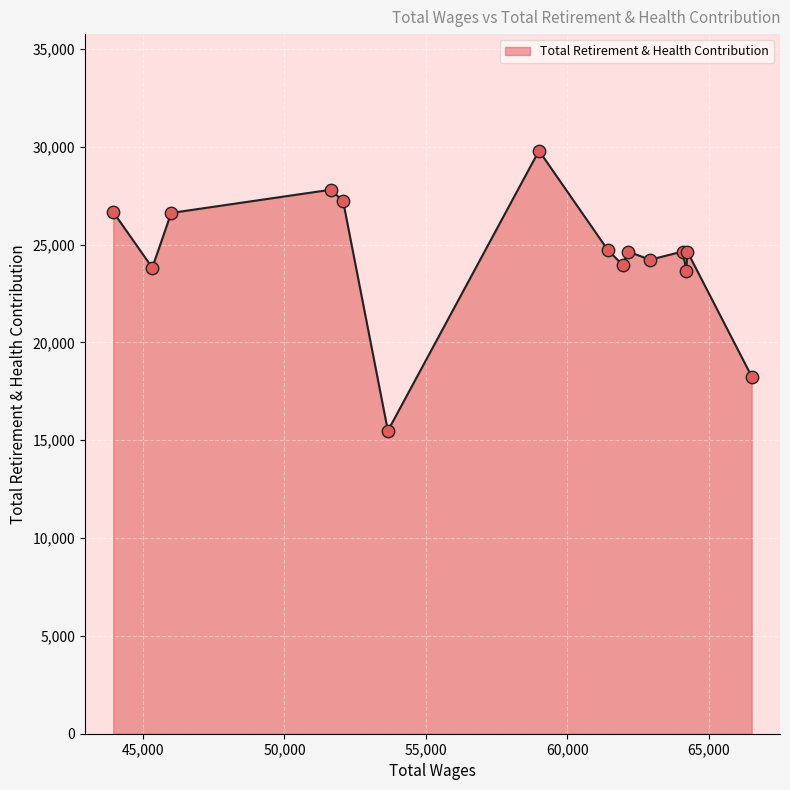

What is the minimum value shown in the chart?

15484